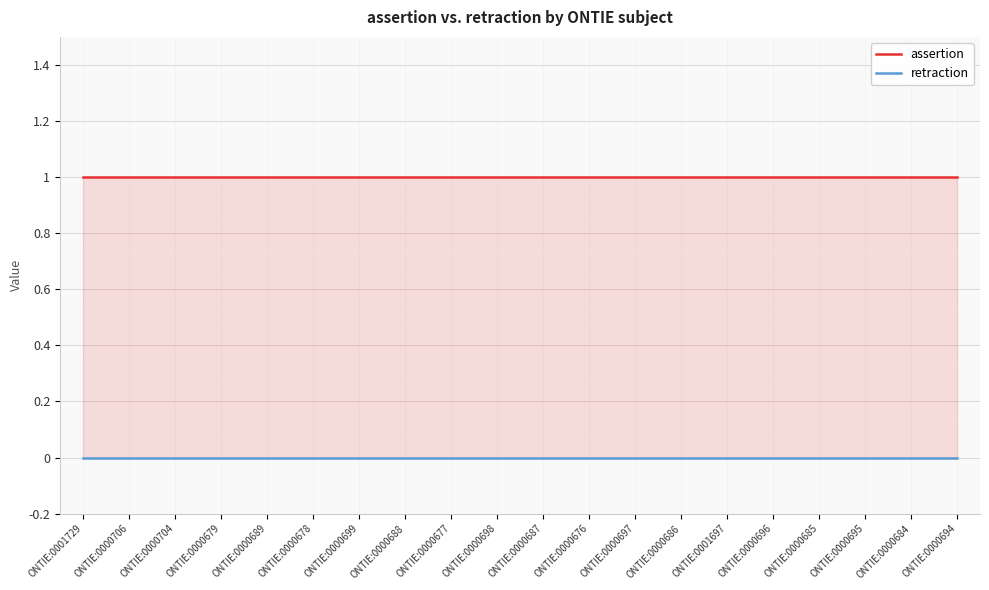

True or false: assertion and retraction cross at least once.

False